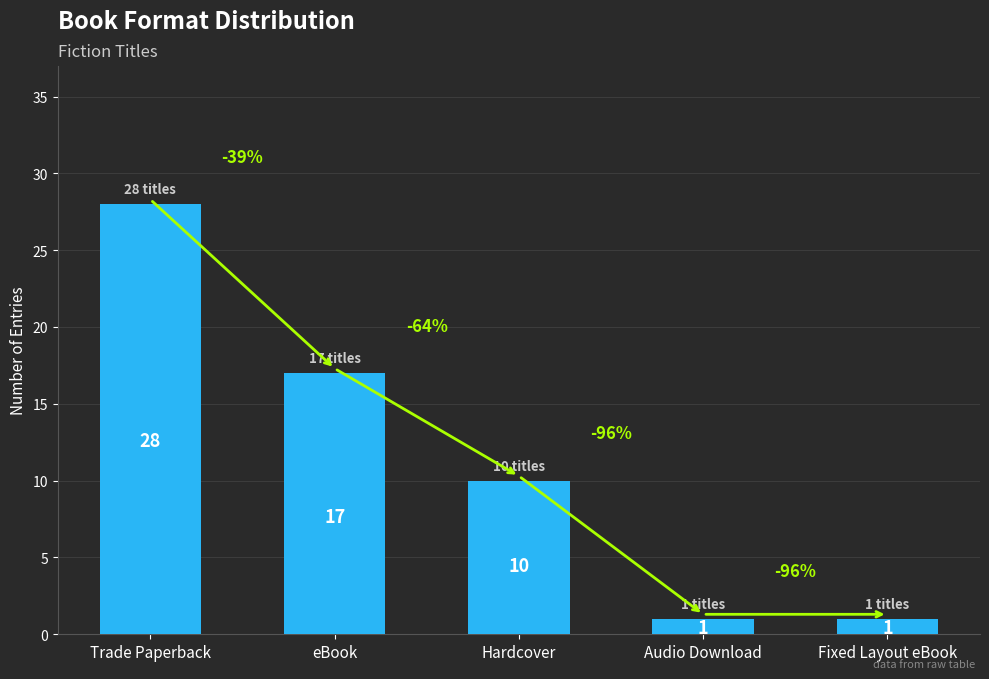

At which category does the chart reach its peak across all series?

Trade Paperback